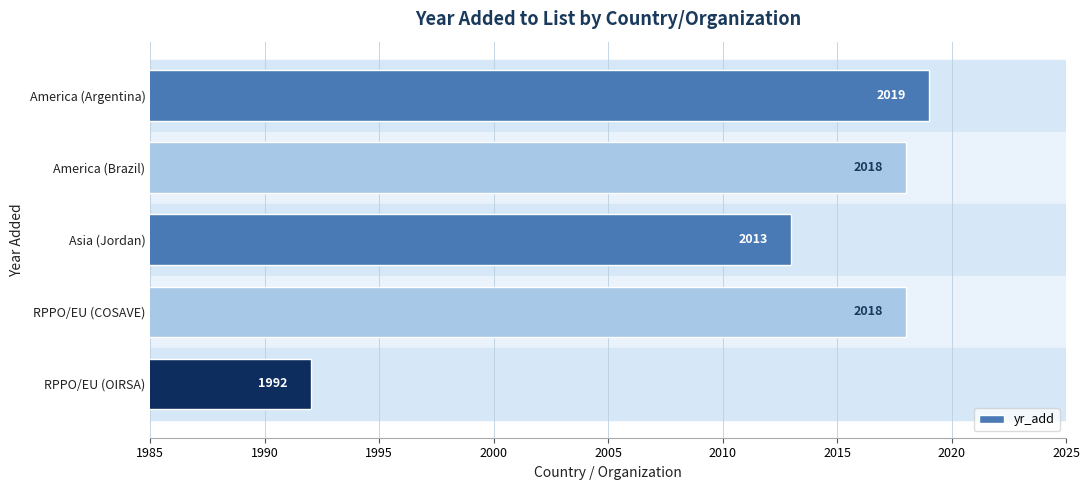

At which label is the value closest to 2005?

Asia (Jordan)